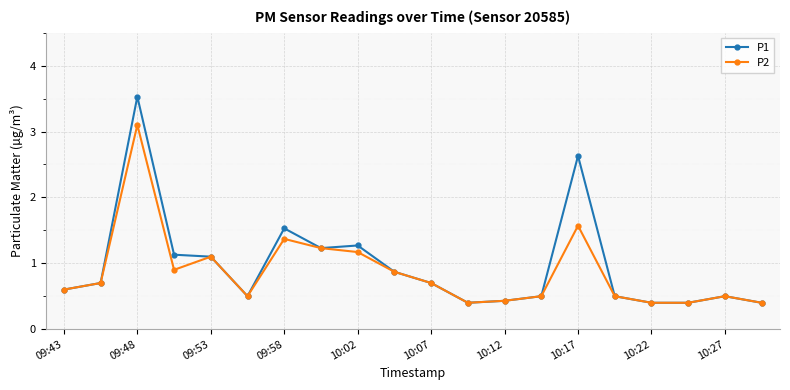

What is the minimum value for P1?

0.4